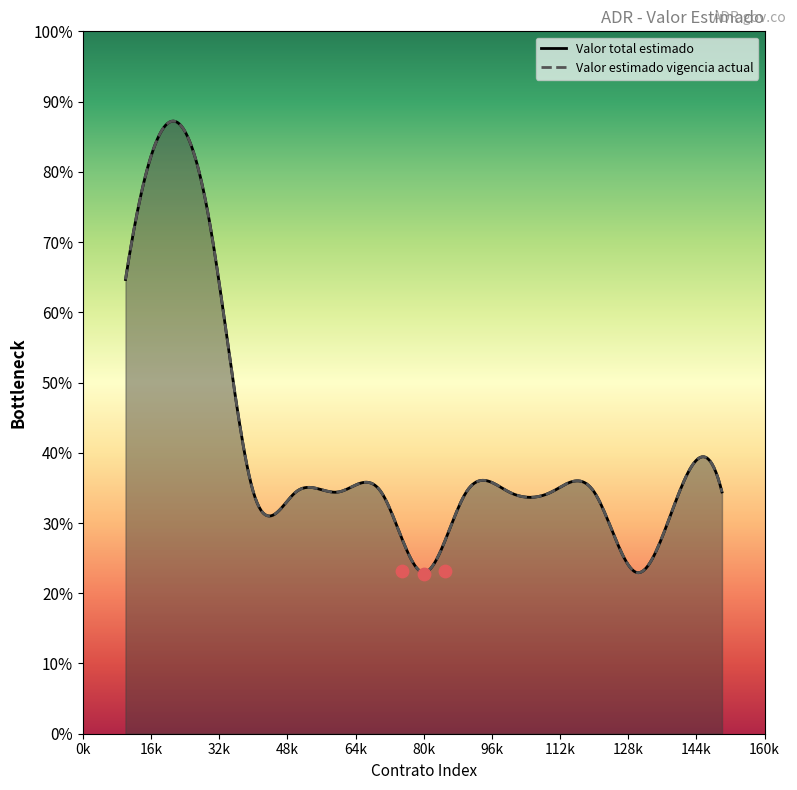

What are all the series names shown in the legend?

Valor total estimado, Valor estimado vigencia actual